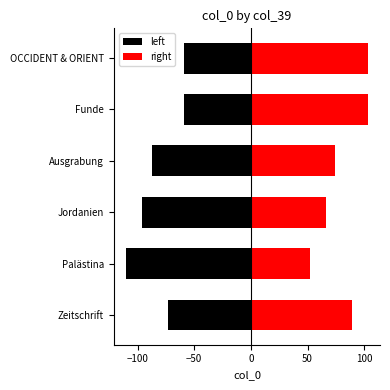

Is it true that left equals -58.7 at 100?

True